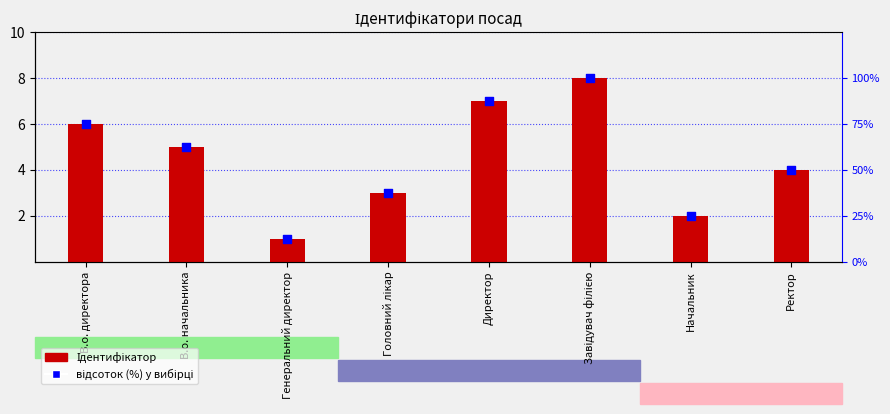

What is the total value across all series at Директор?

94.5